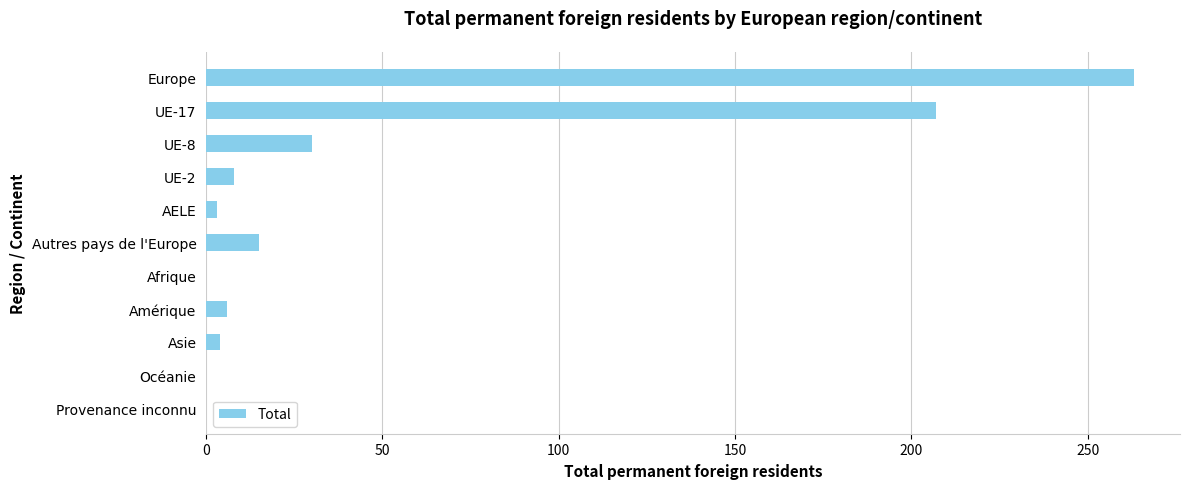

Are the bars grouped side by side (vs. stacked)?

No